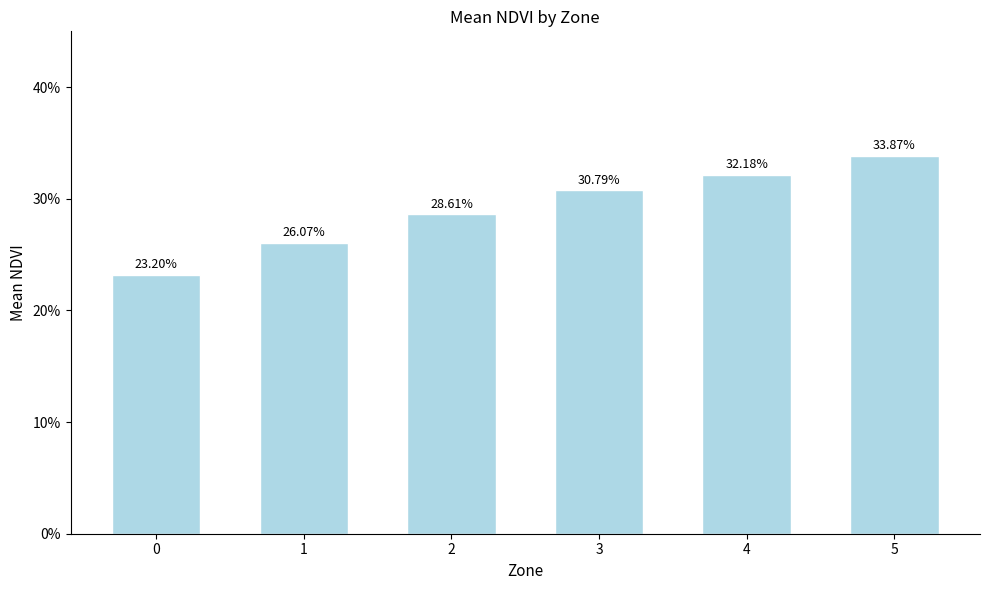

Reading left to right, extract all data points from this chart.

0=0.2	1=0.3	2=0.3	3=0.3	4=0.3	5=0.3